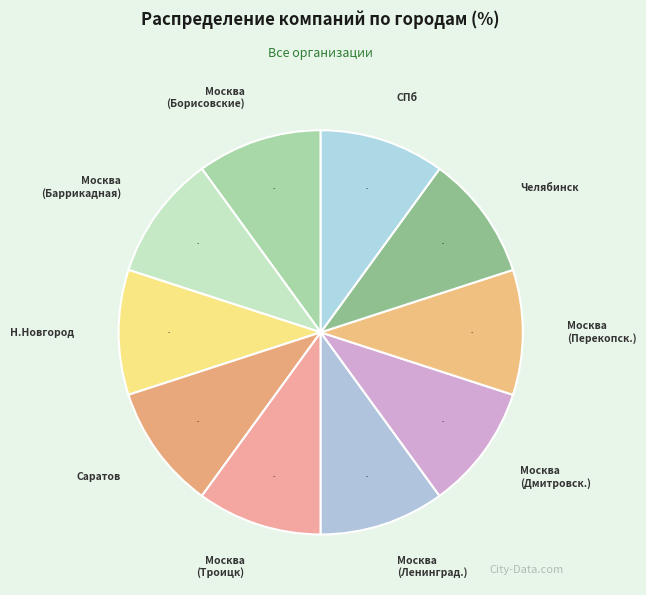

Which slice is the smallest?

Нижний Новгород